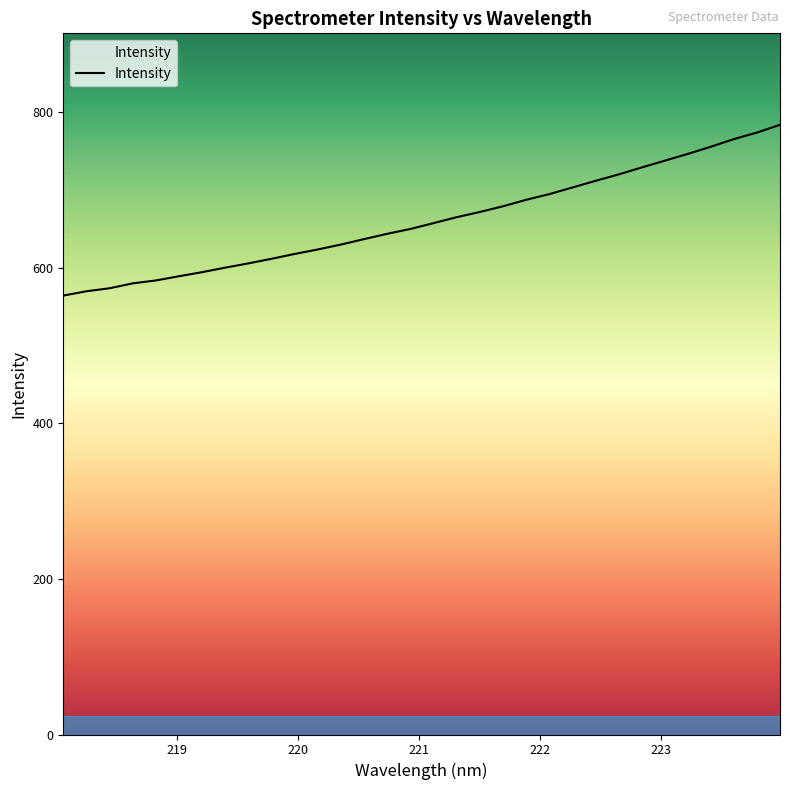

How many lines are shown in the chart?

1